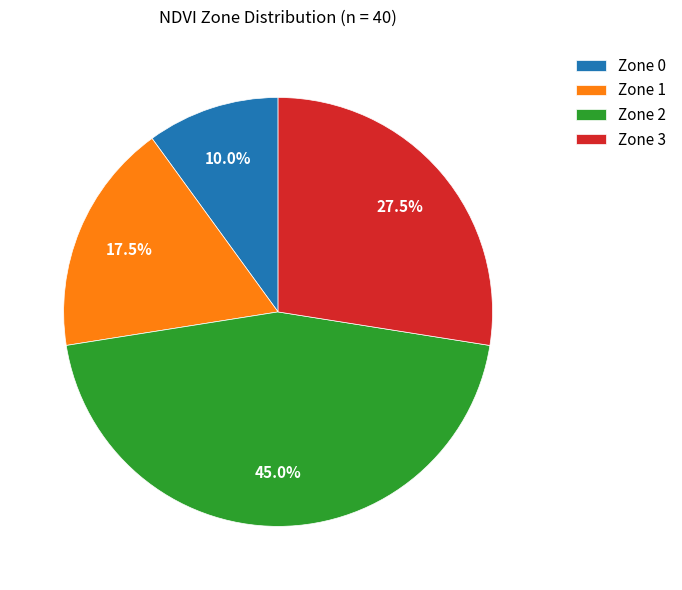

Which has a higher value, Zone 1 or Zone 3?

Zone 3